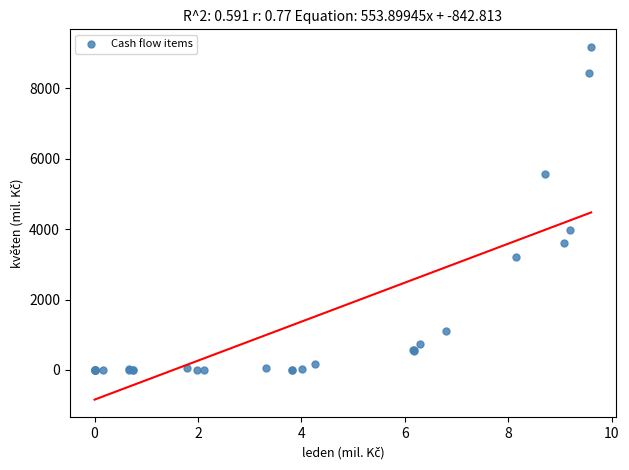

What Y value in the scatter plot is closest to 4587?

3967.4